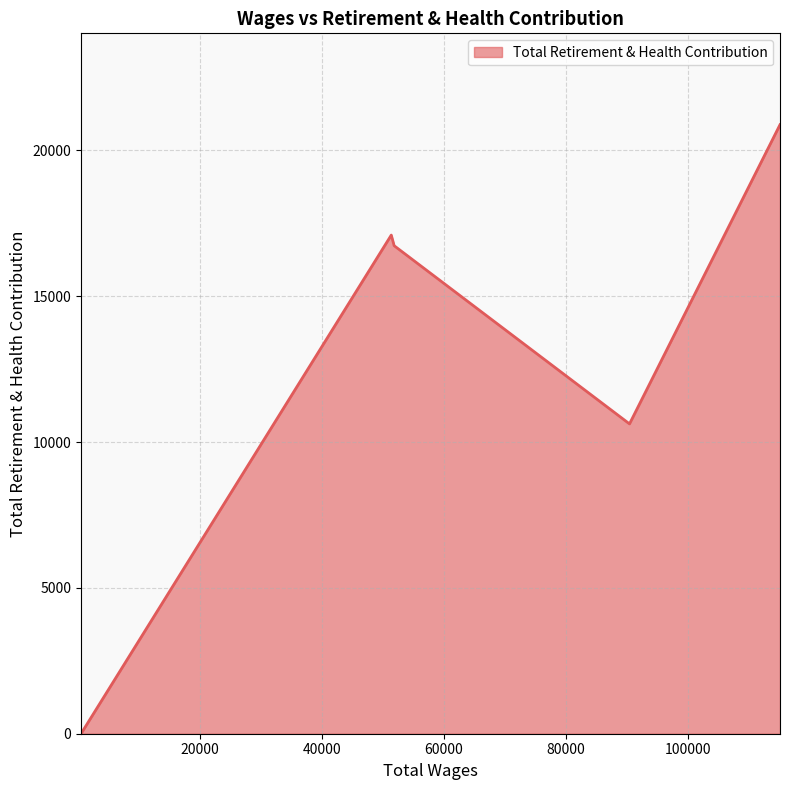

What is the average value?

13068